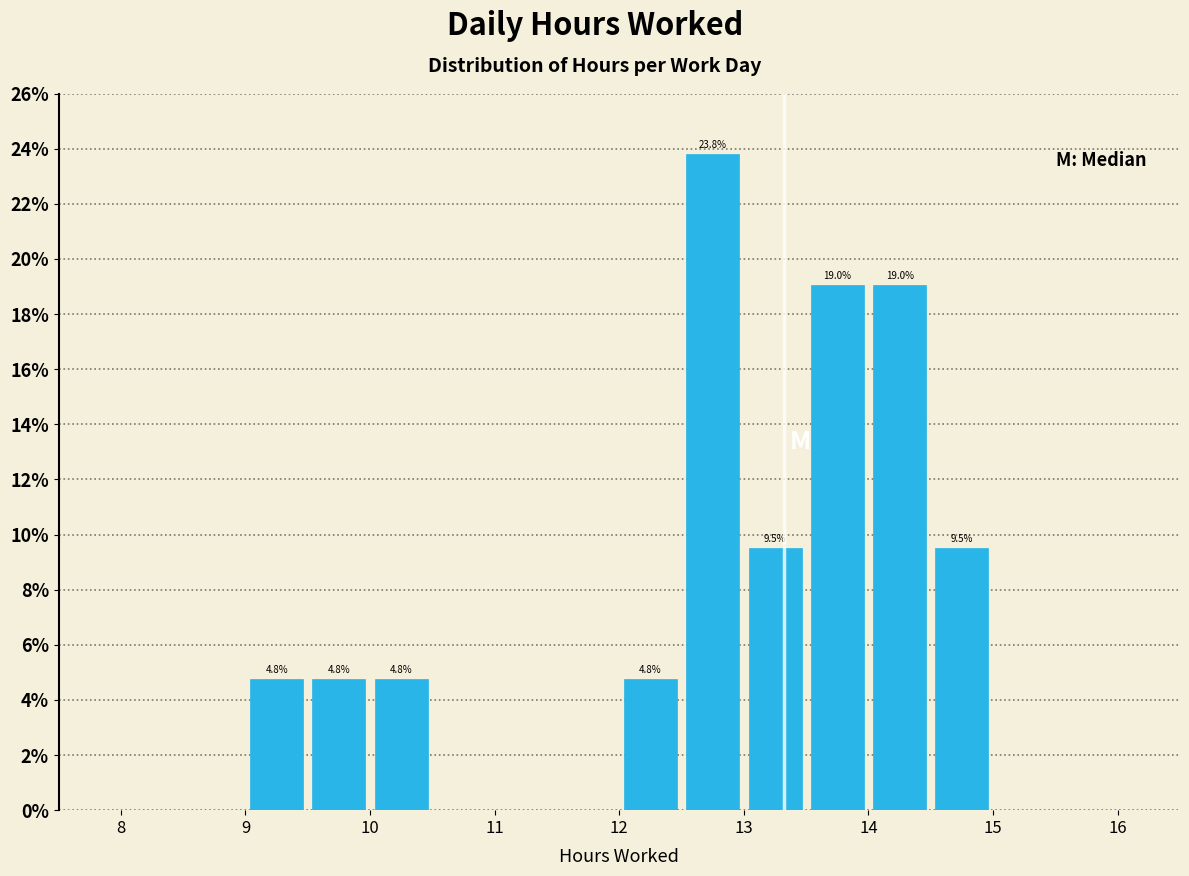

Over which range of the x-axis is the bar tallest?

12.5 to 13.0